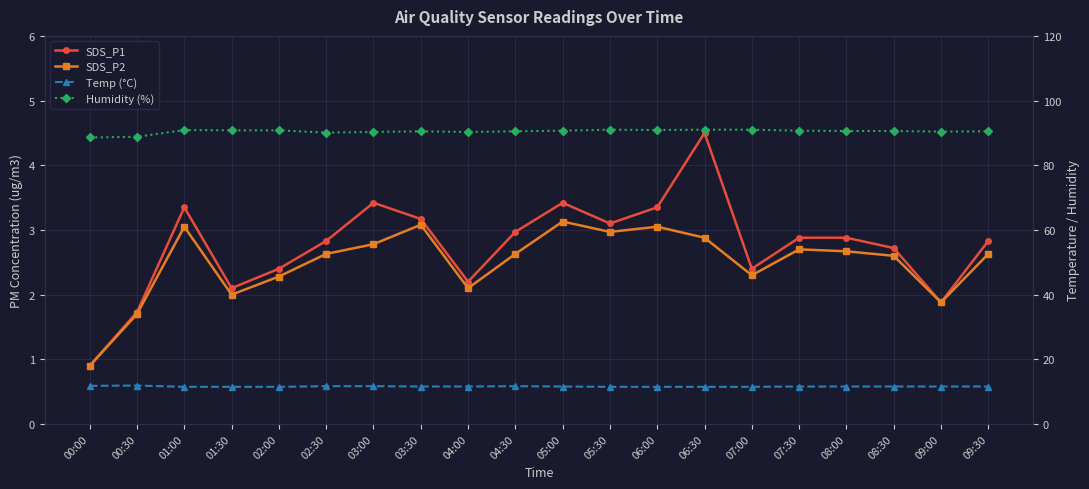

What is the difference between the second highest and minimum values in the SDS_P2 series?

2.2